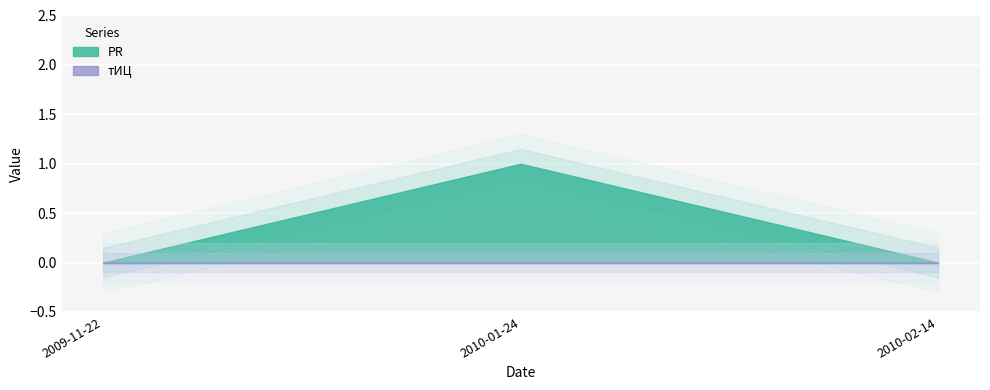

Which series has the largest total across all categories?

PR